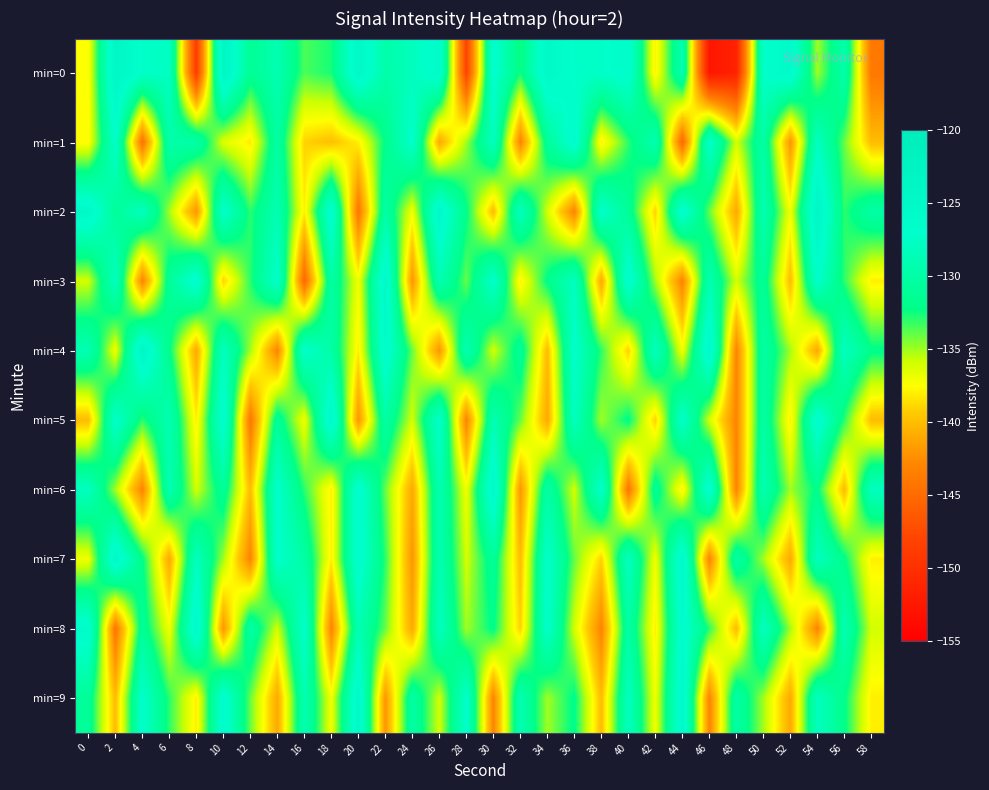

At 18, list the series in order from largest to smallest.

min=5, min=2, min=3, min=4, min=0, min=9, min=6, min=7, min=1, min=8